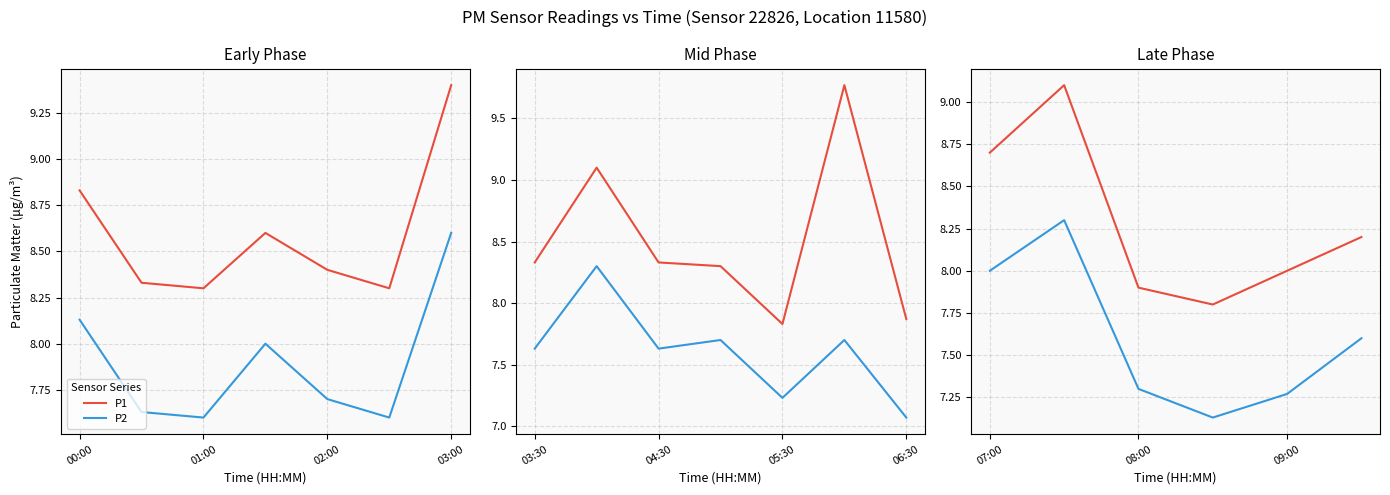

True or false: P2 and P1 intersect in this chart.

False